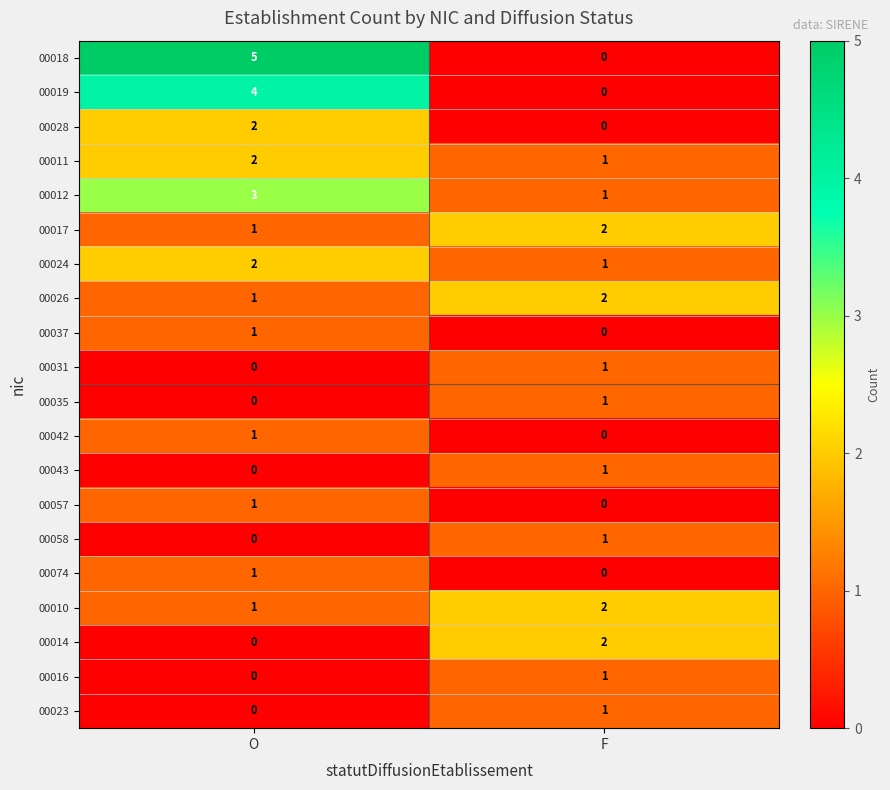

What is the sum of all 00019 values?

4